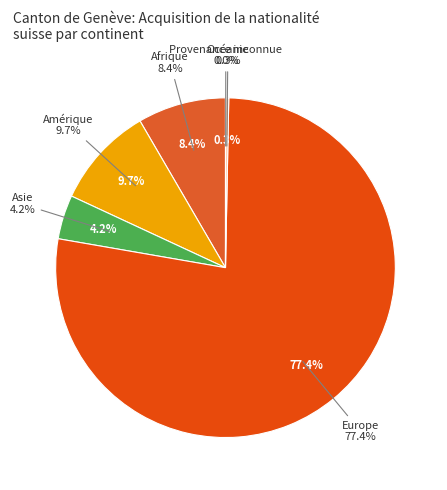

Is Océanie the majority of the pie?

No